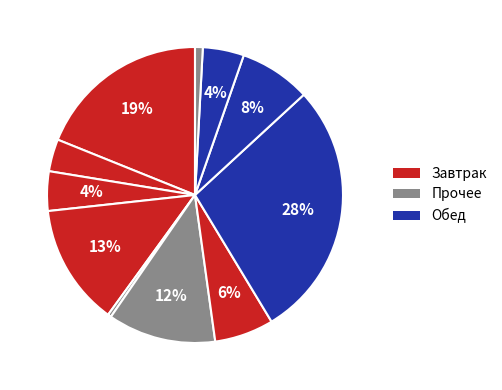

Count the number of slices in the pie.

11